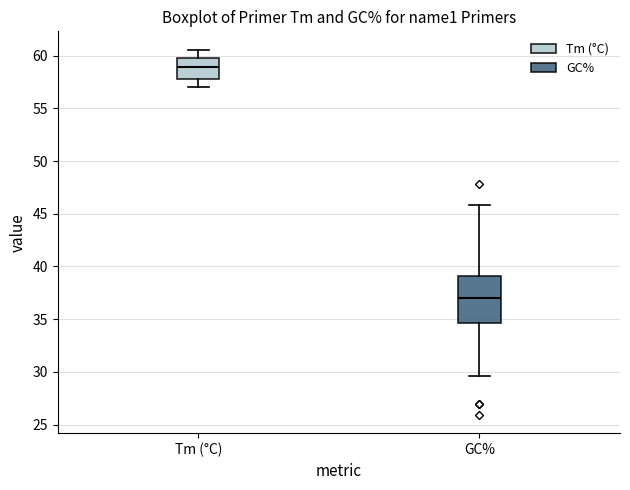

Reading left to right, transcribe this box plot: for each box, give where its median line is, the range the box spans, and where its two whiskers end, as read against the y-axis. The values are not printed on the chart, so give them approximately, as read against the axis.

Tm (°C): median 59.0, box 58.0 to 60.0, whiskers 57.0 to 60.5
GC%: median 37.0, box 34.5 to 39.0, whiskers 29.5 to 46.0